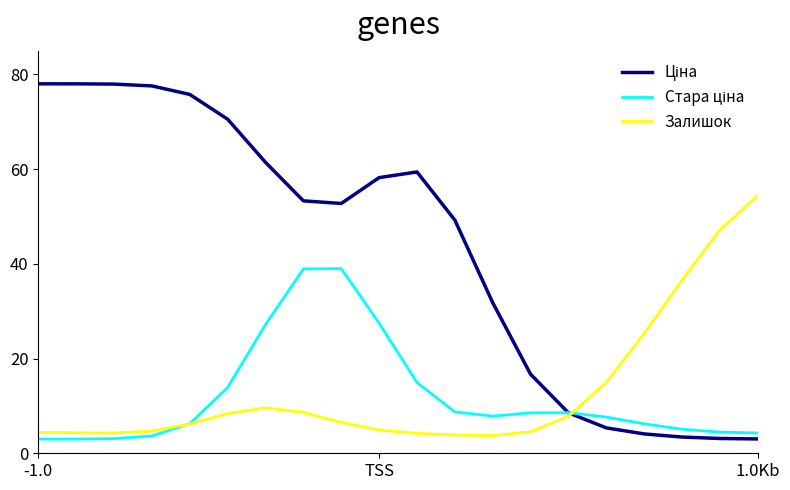

What is the maximum value shown in the chart?

78.0